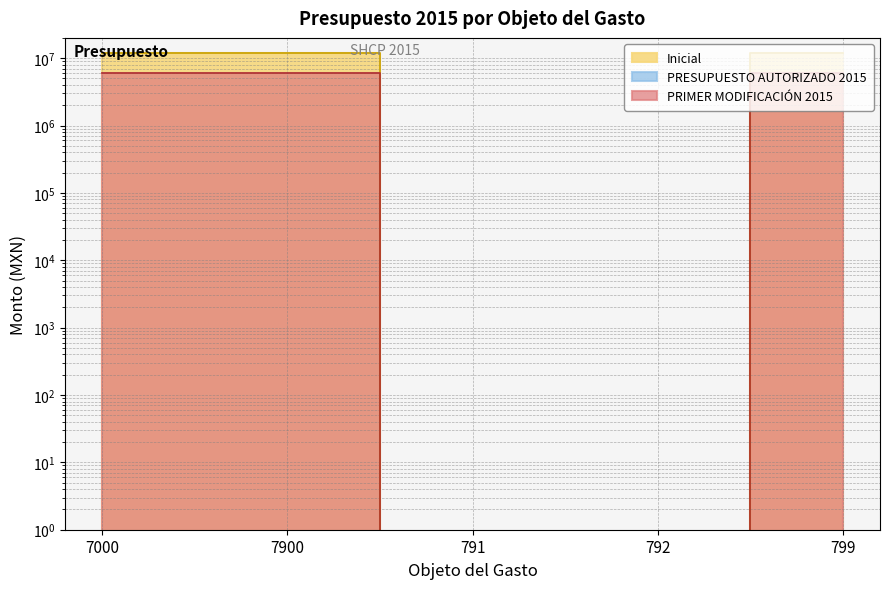

Which category has the highest value in the PRIMER MODIFICACIÓN 2015 series?

7000